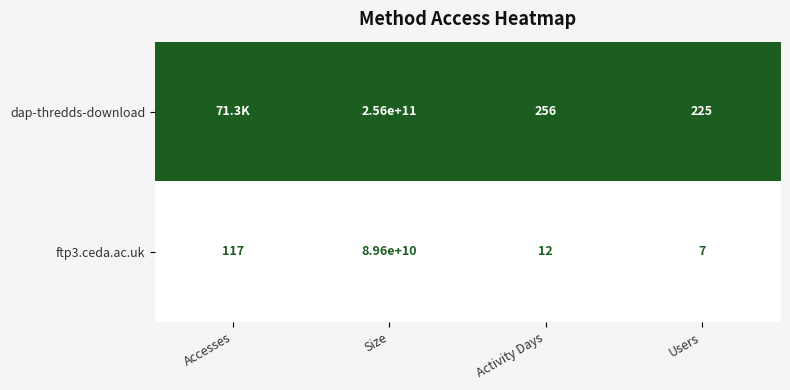

Which category has the lowest value across all series?

Accesses